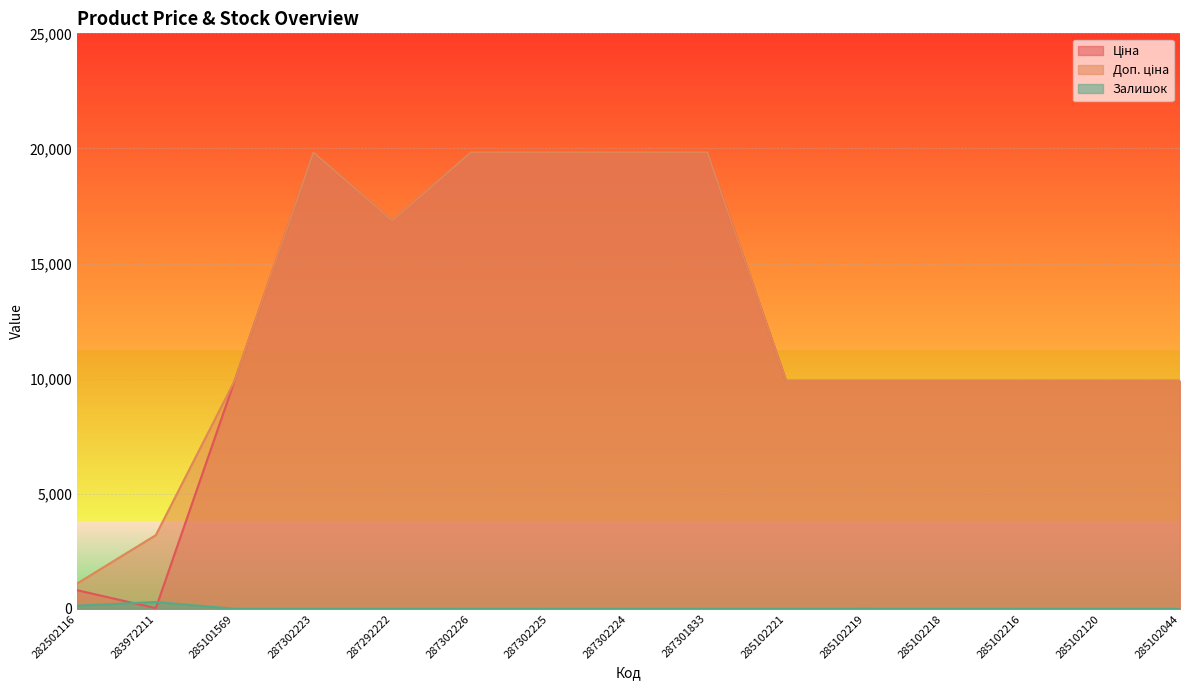

True or false: Ціна has a value of 32.0 at 283972211.

True